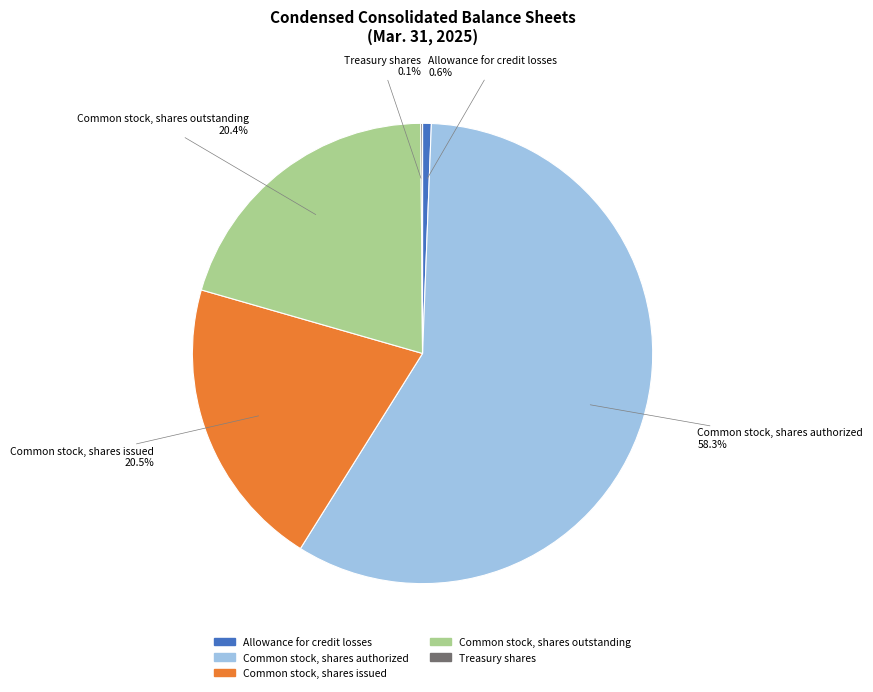

What is the ratio of the value at Common stock, shares outstanding to the value at Common stock, shares issued?

1.0